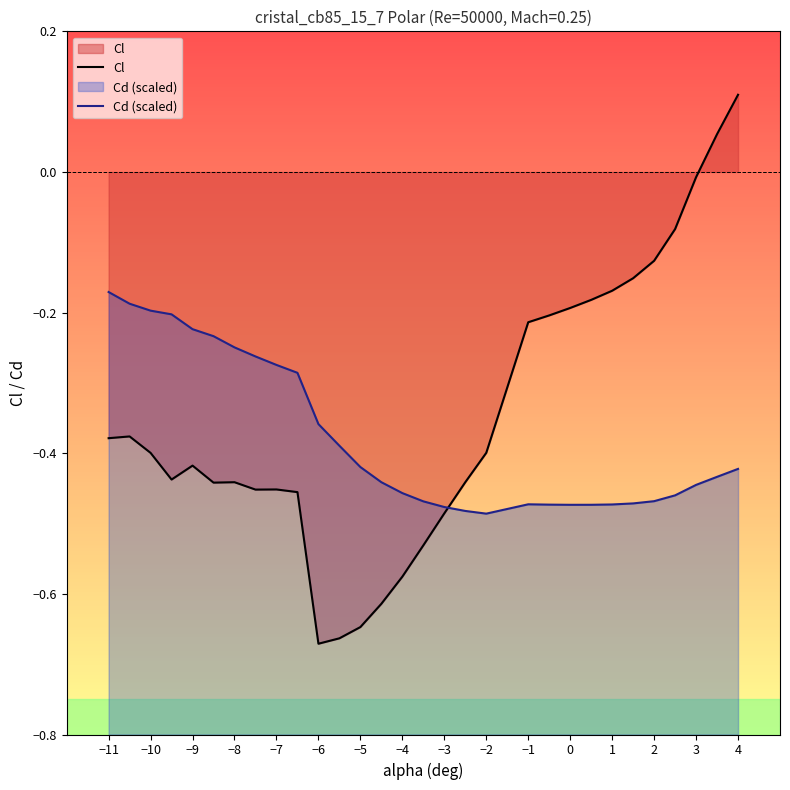

How many series are shown in this chart?

2